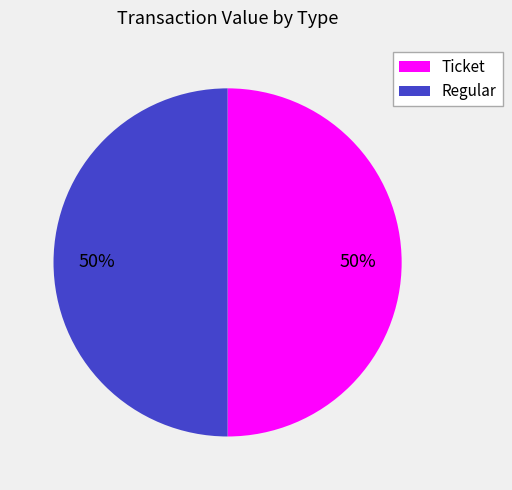

Approximately how many times larger is the value at Ticket compared to Regular?

1.0